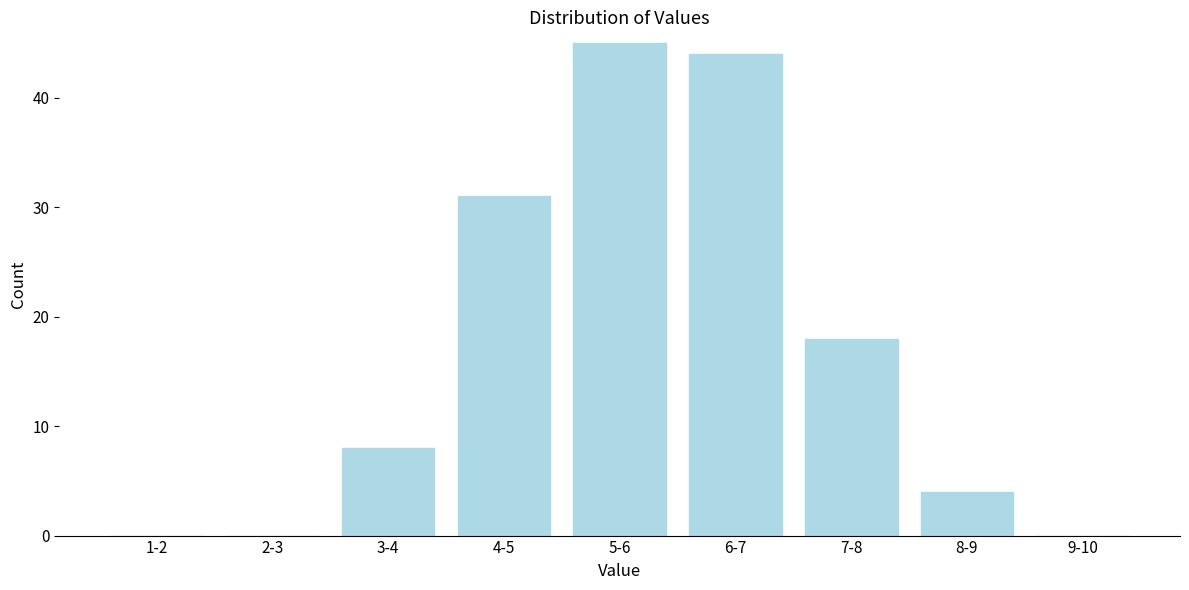

Reading right to left, extract all data points from this chart.

9-10=0	8-9=4	7-8=18	6-7=44	5-6=45	4-5=31	3-4=8	2-3=0	1-2=0